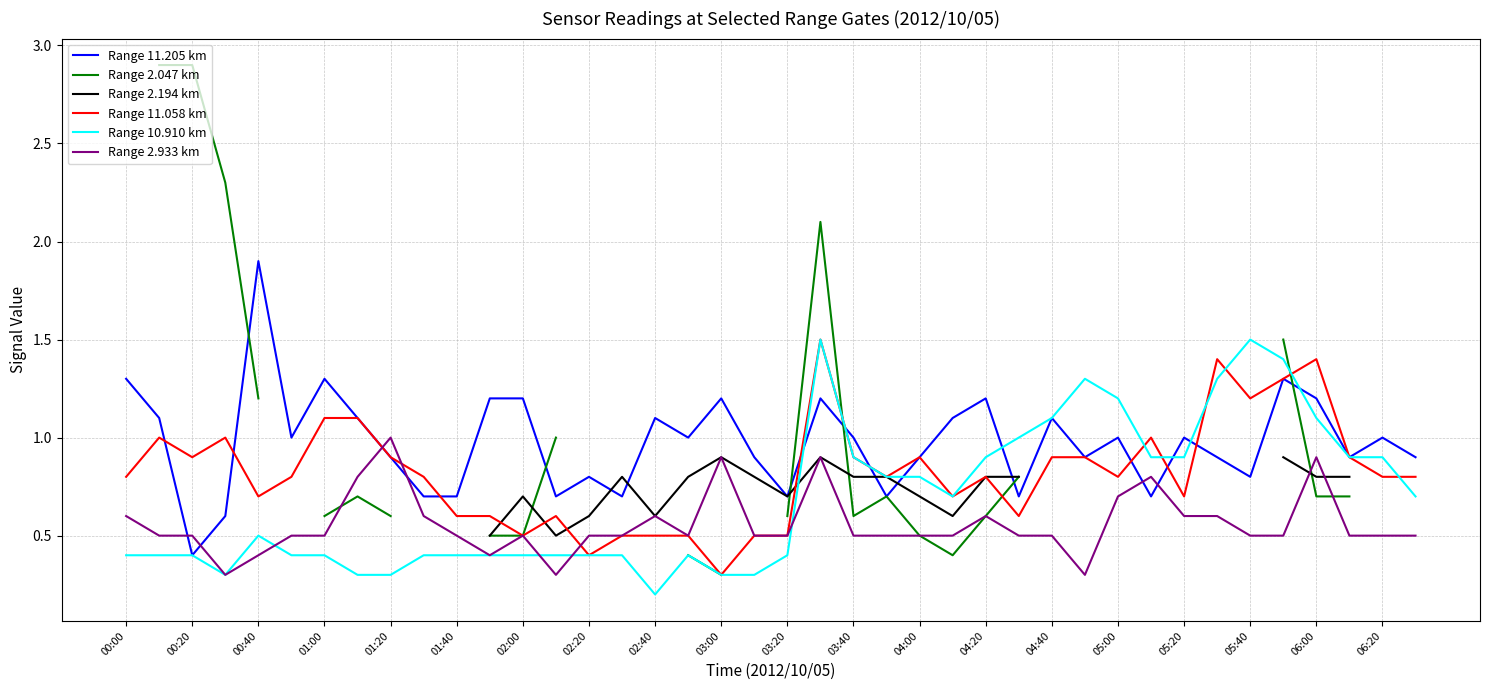

After their last crossing, which series has the higher values: Range 11.205 km or Range 2.933 km?

Range 11.205 km